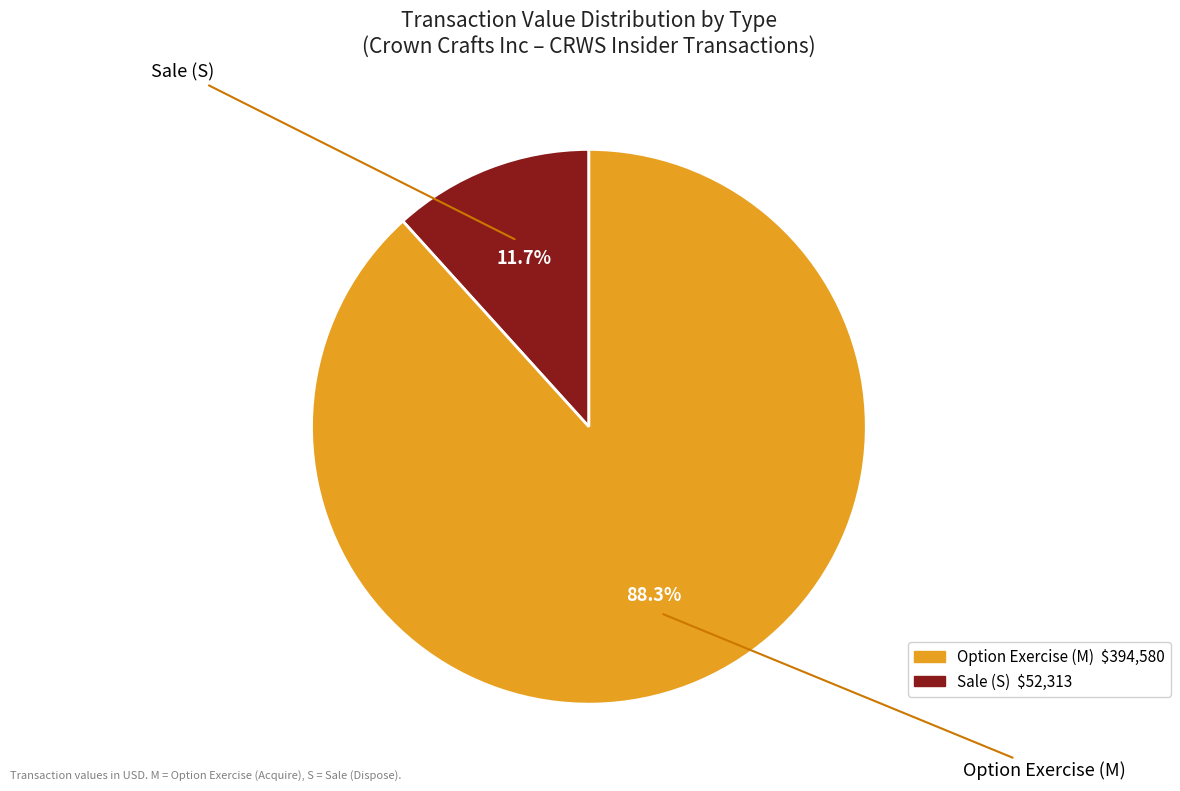

To the nearest percent, what is the difference between the largest and smallest slice percentages?

77%